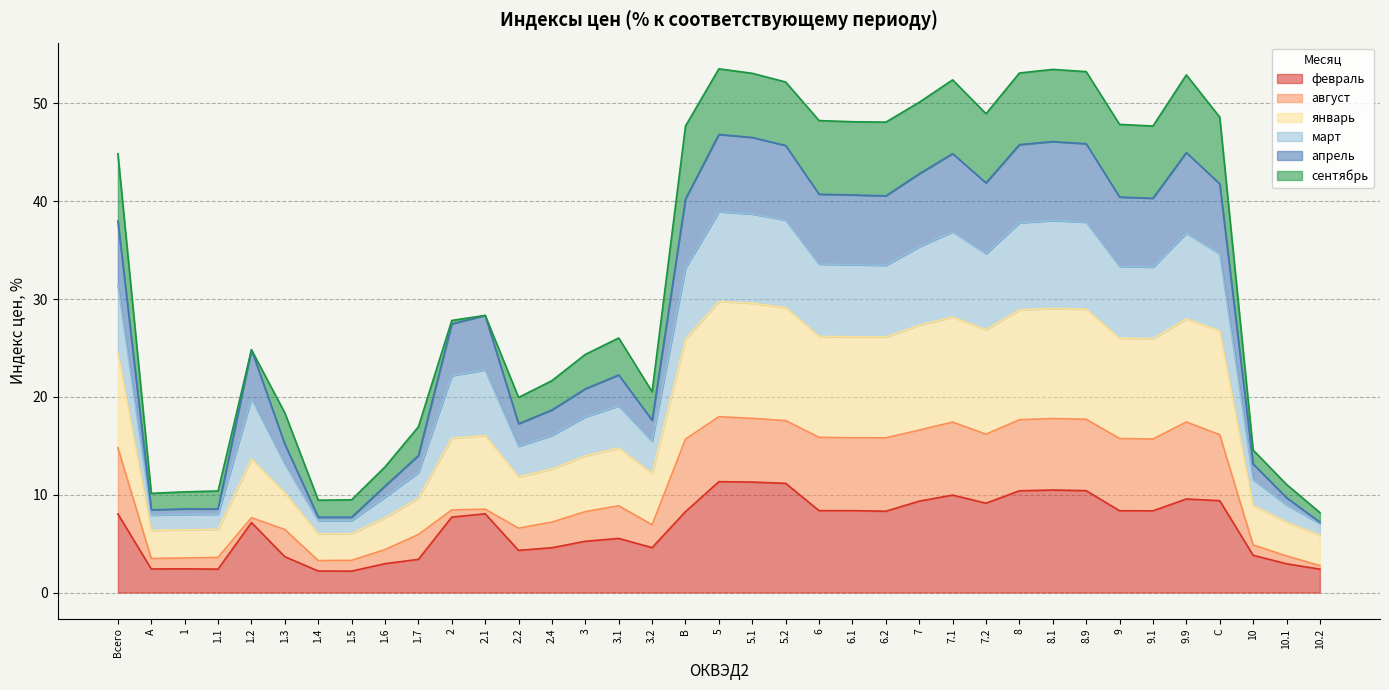

True or false: март has more than 1 interior local peaks.

True